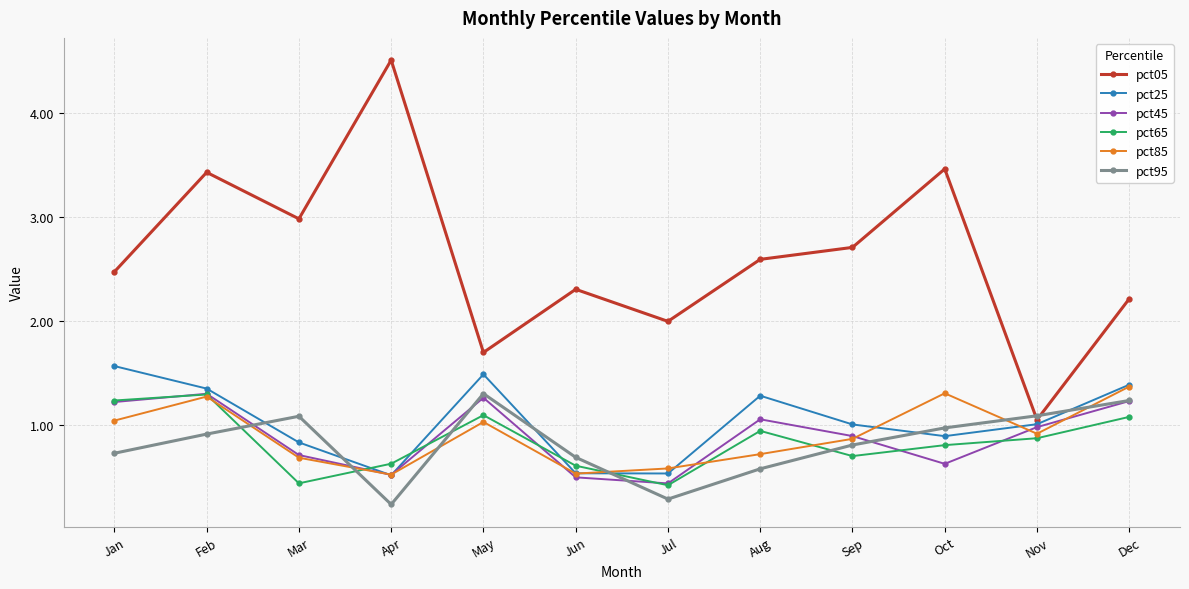

How many distinct data groups are displayed?

6